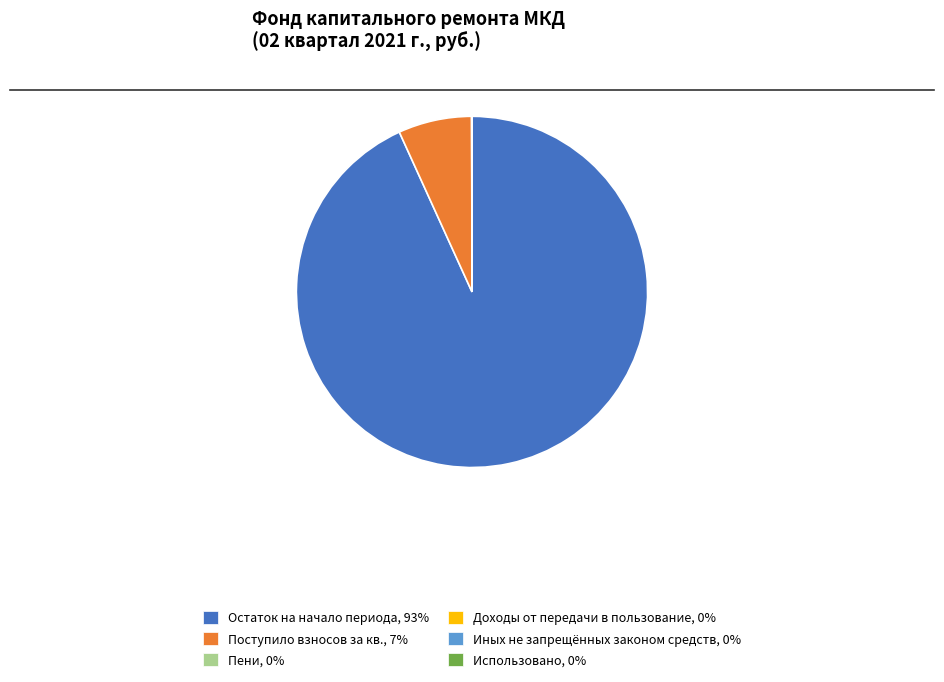

Does any single category account for the majority?

Yes